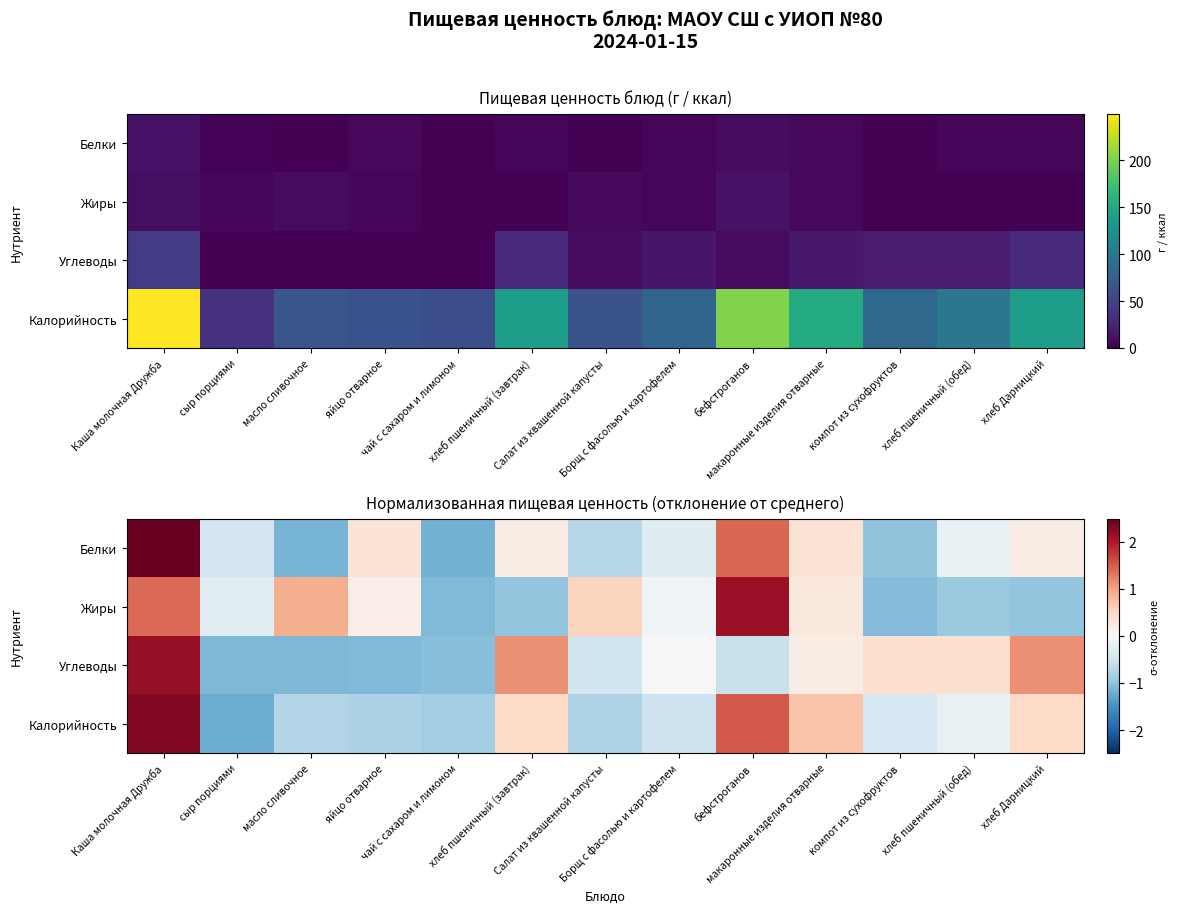

True or false: Углеводы has a value of 1.1 at хлеб Дарницкий.

True